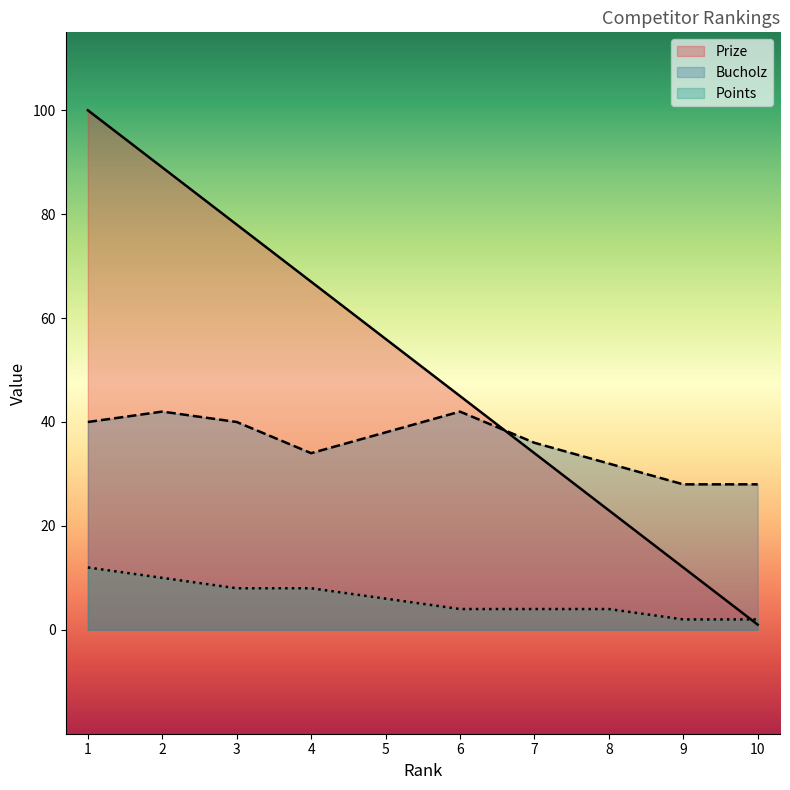

Does the chart display data point markers on the line(s)?

No